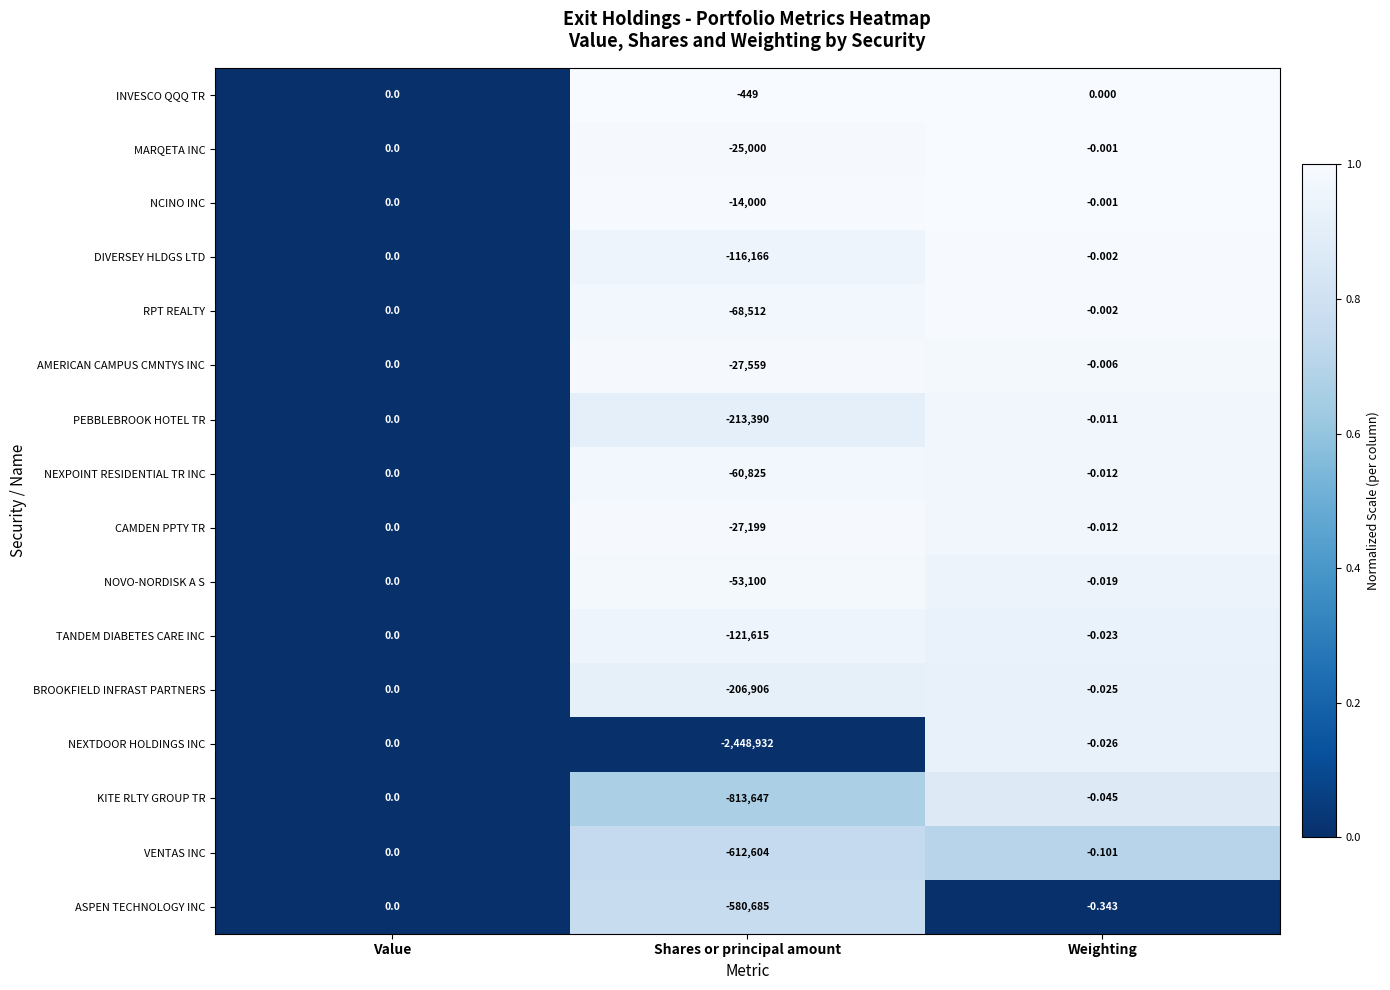

At which label is NOVO-NORDISK A S closest to -26550?

Weighting